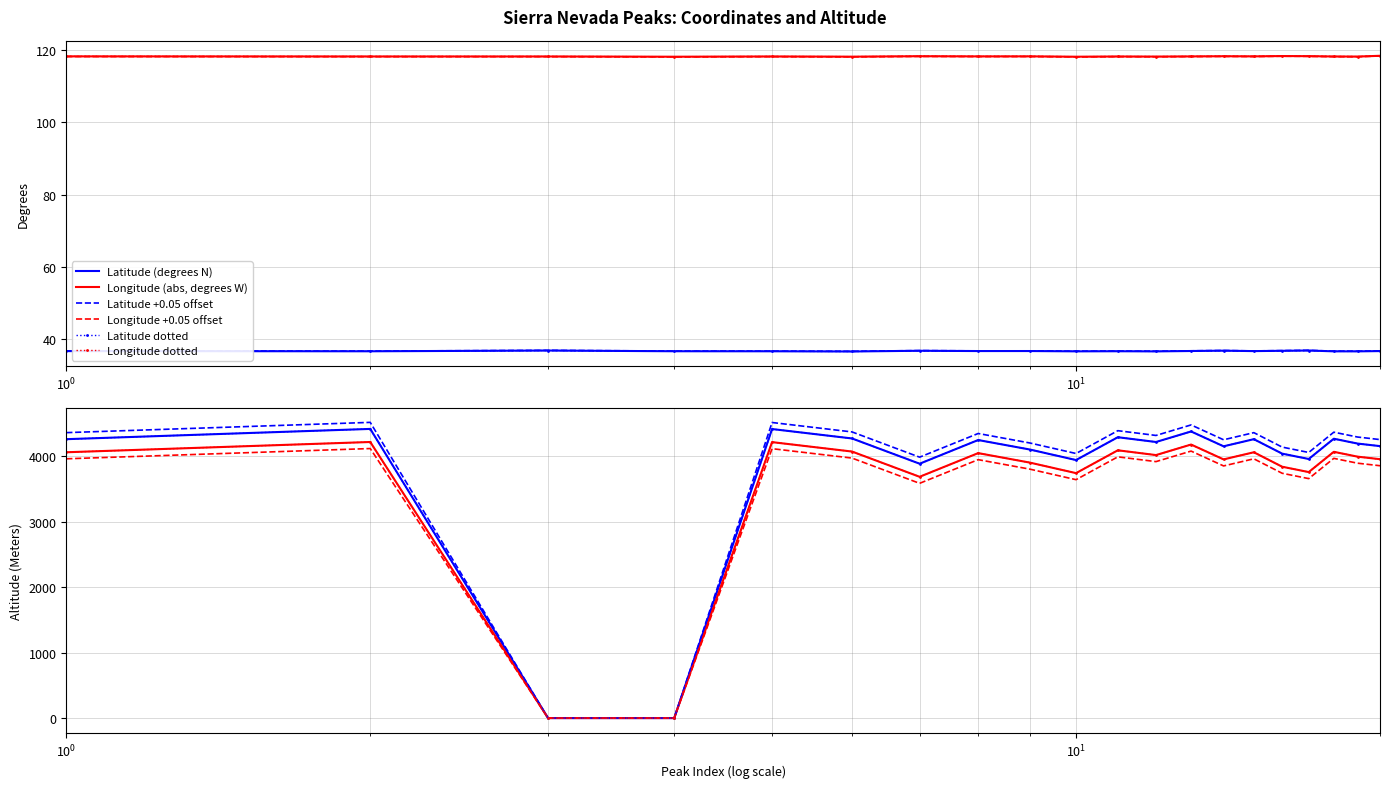

At Mount Whitney, list the series in order from smallest to largest.

Lat, Long, Altitude (Meters)